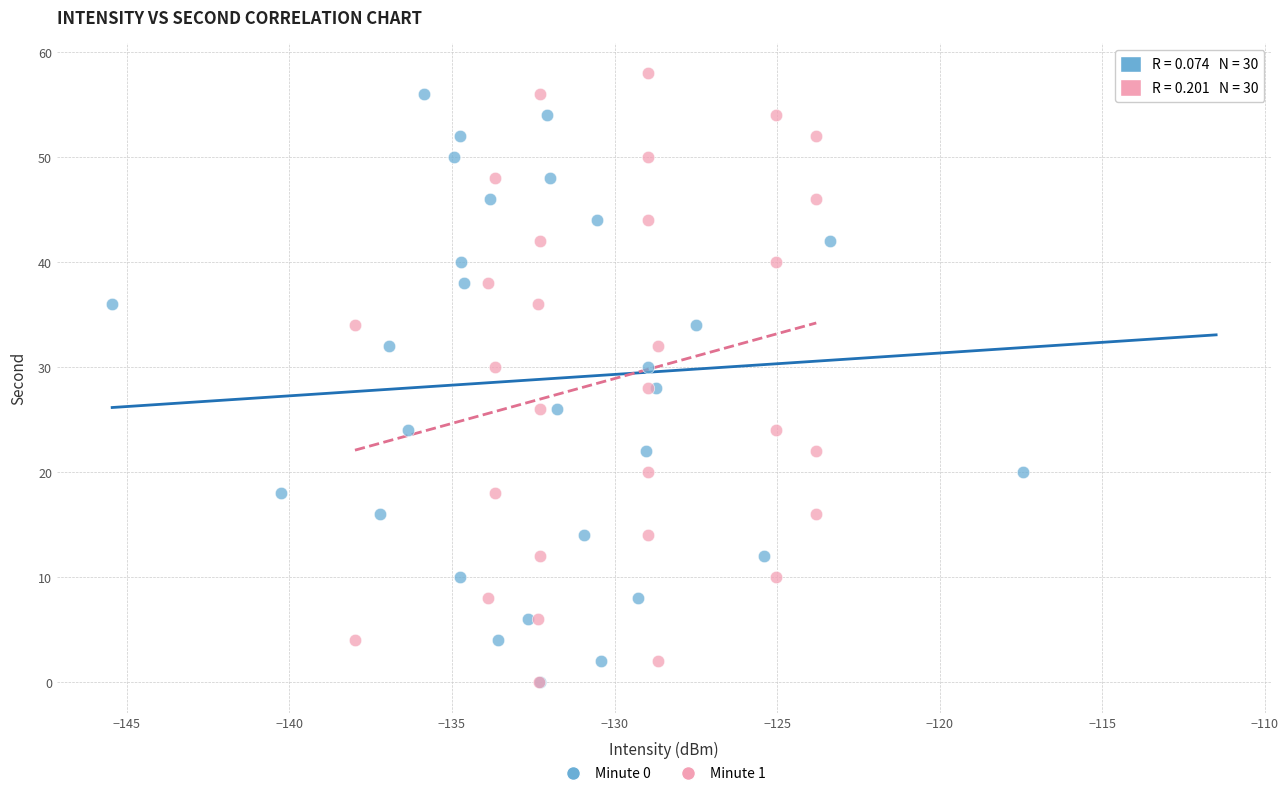

What are all the series names shown in the legend?

Minute 0, Minute 1